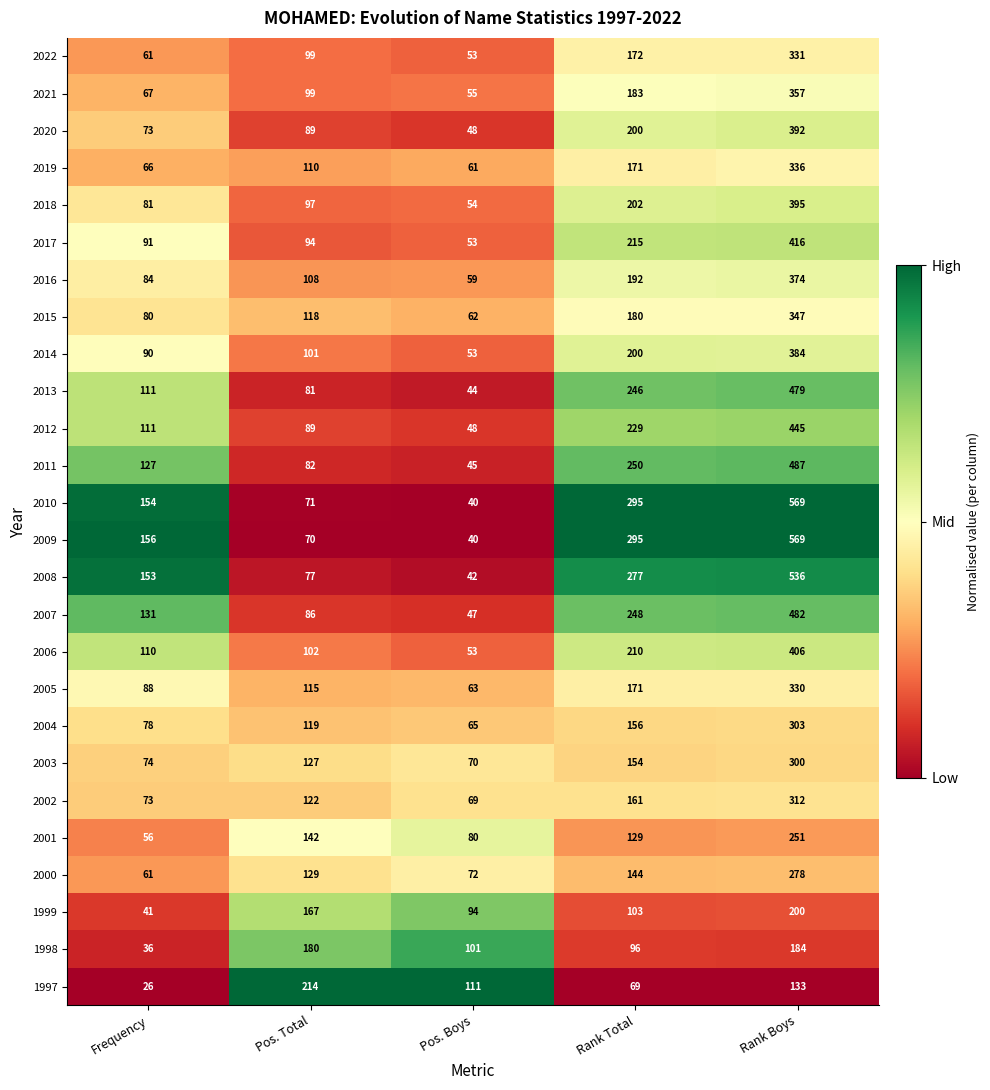

What is the difference between the maximum and minimum values in the 2001 series?

195